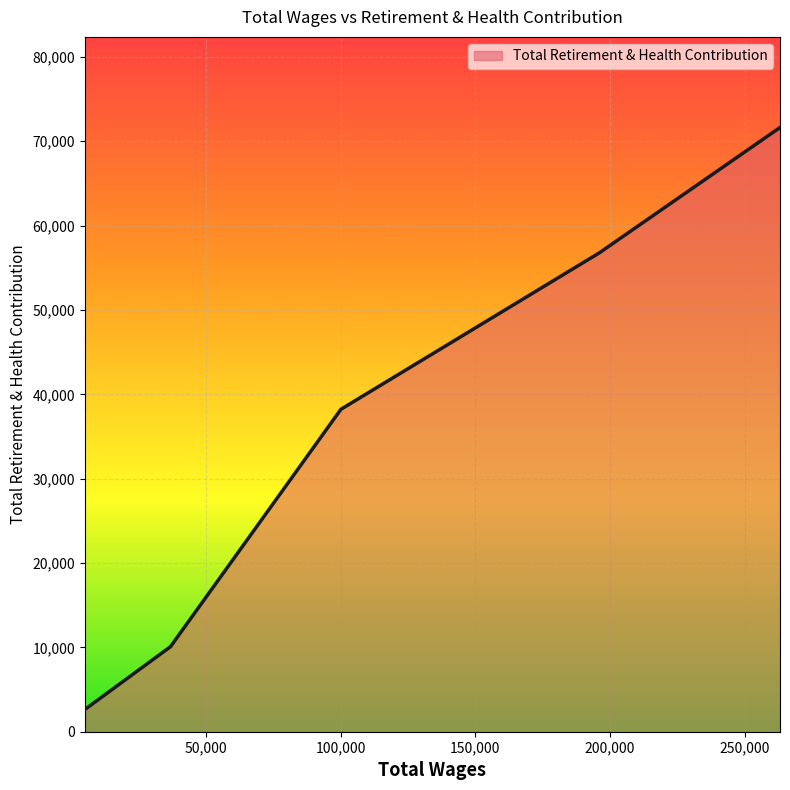

What is the maximum value shown in the chart?

71628